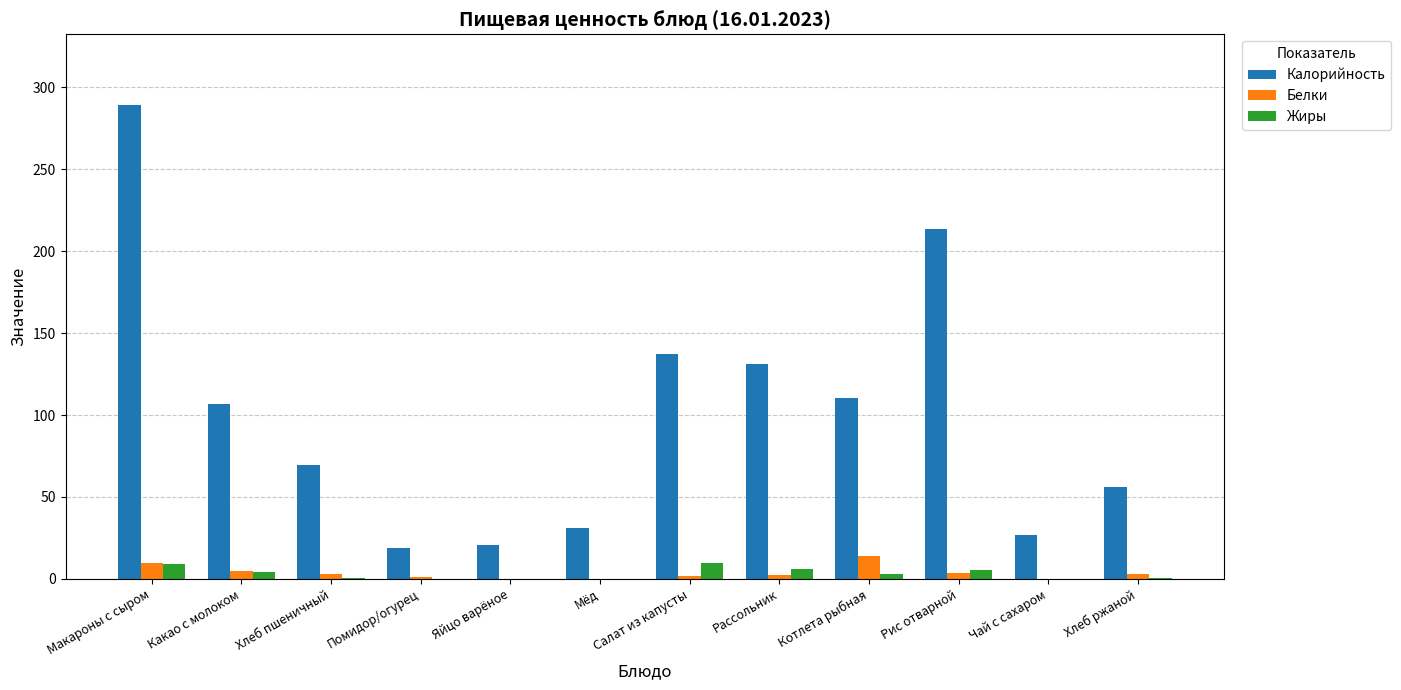

Is the value of Калорийность at Какао с молоком greater than the value of Белки at Рис отварной?

Yes